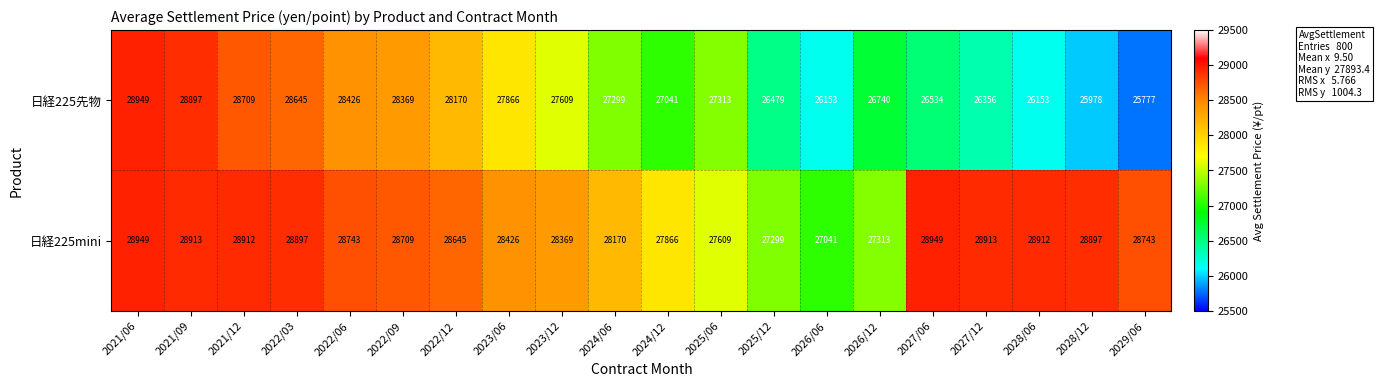

The 日経225先物 series shows 18042 at 2027/06. True or false?

False